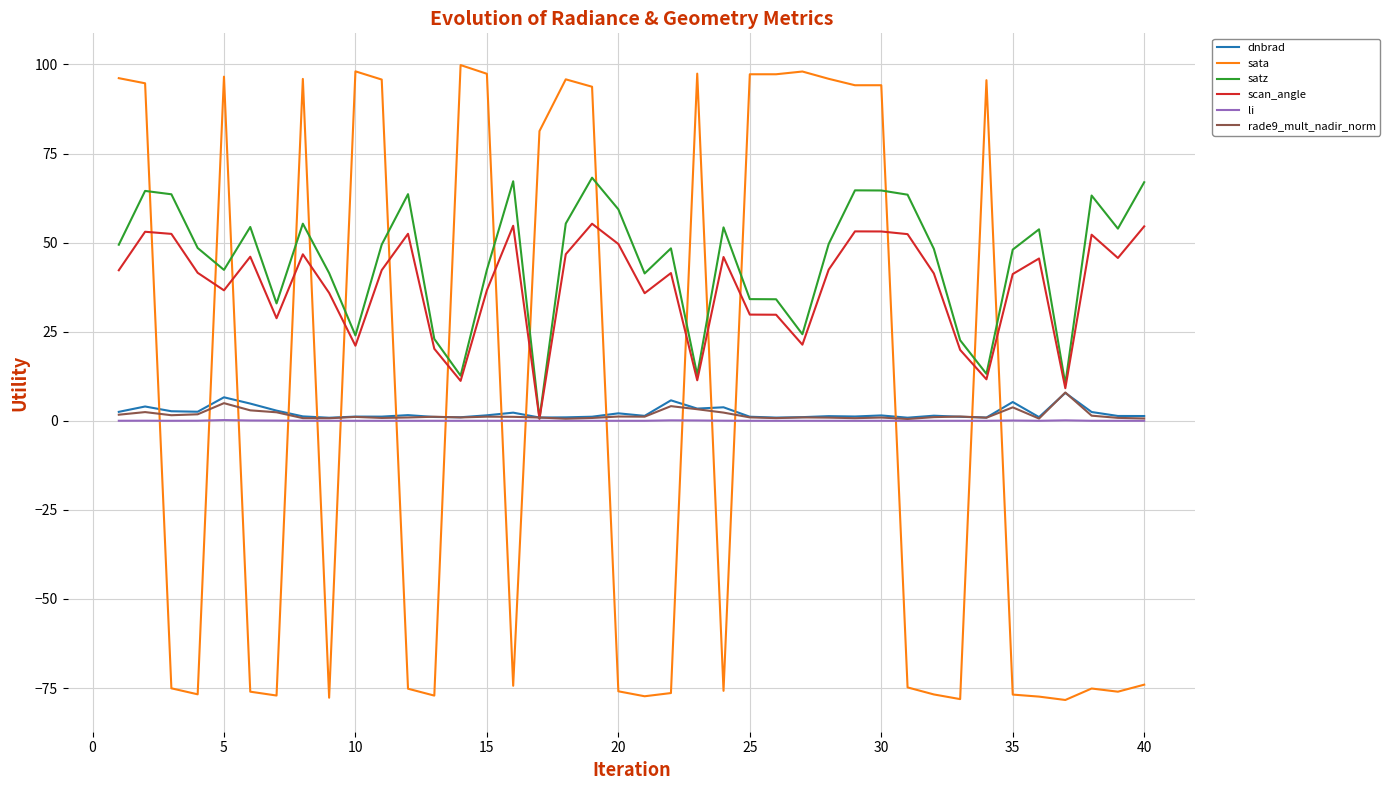

What is the highest value of the sata series?

99.8